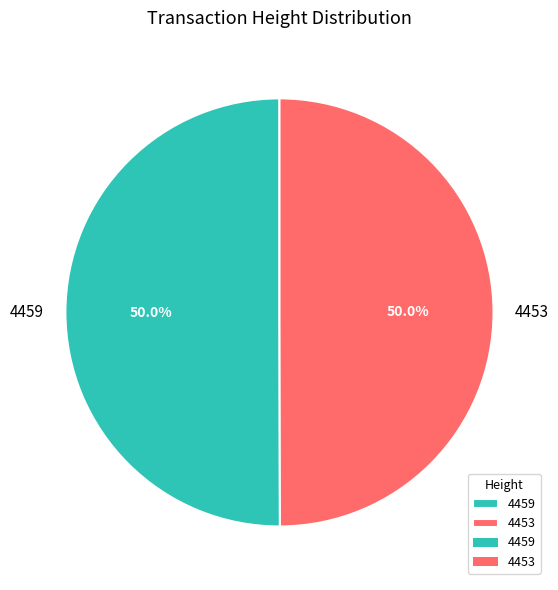

Count the number of slices in the pie.

2